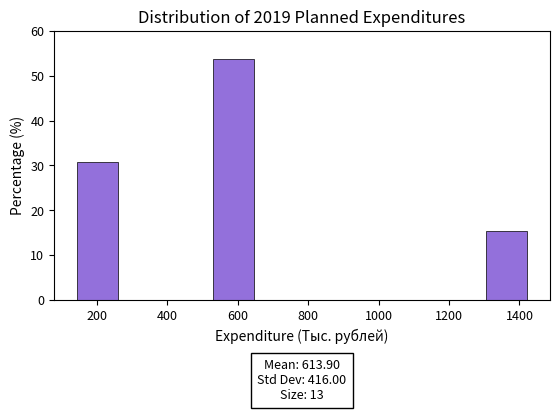

Over which range of the x-axis is the bar tallest?

540 to 660